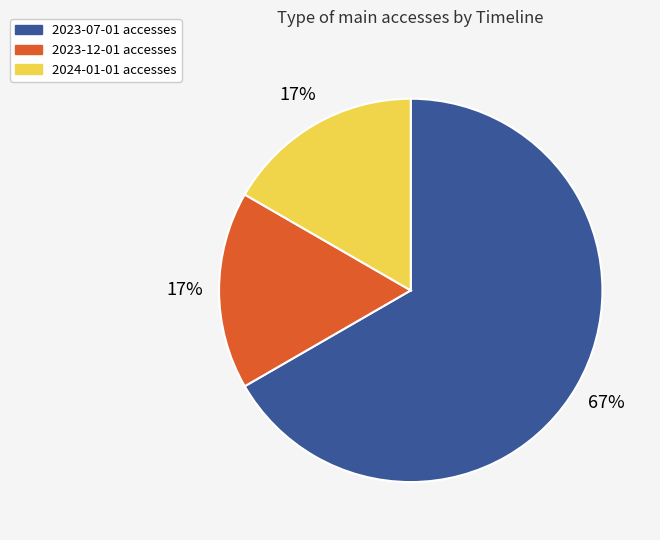

To the nearest percent, what is the average slice percentage?

33%